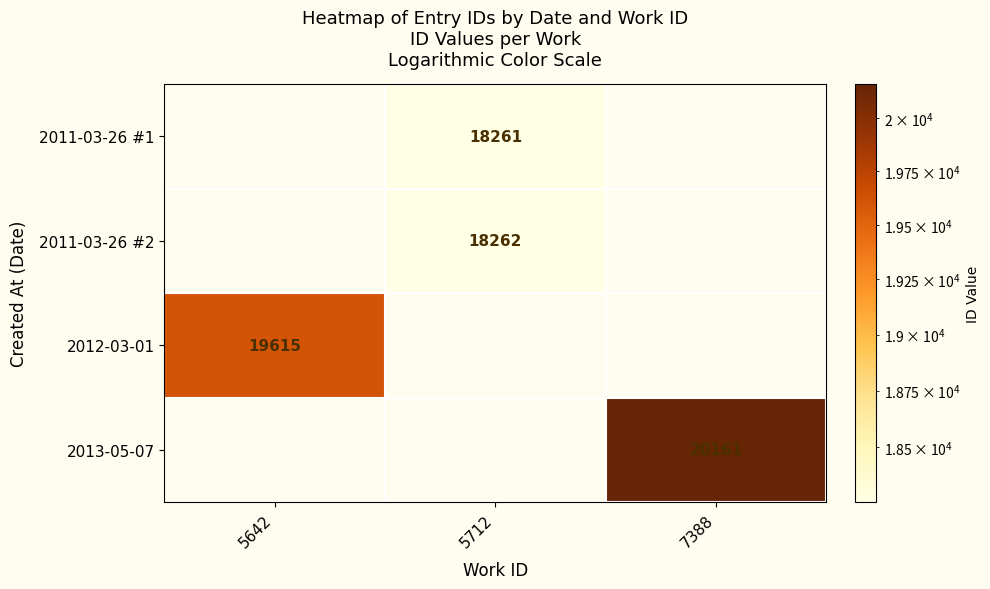

Between 5712 and 5642, which is larger?

5642